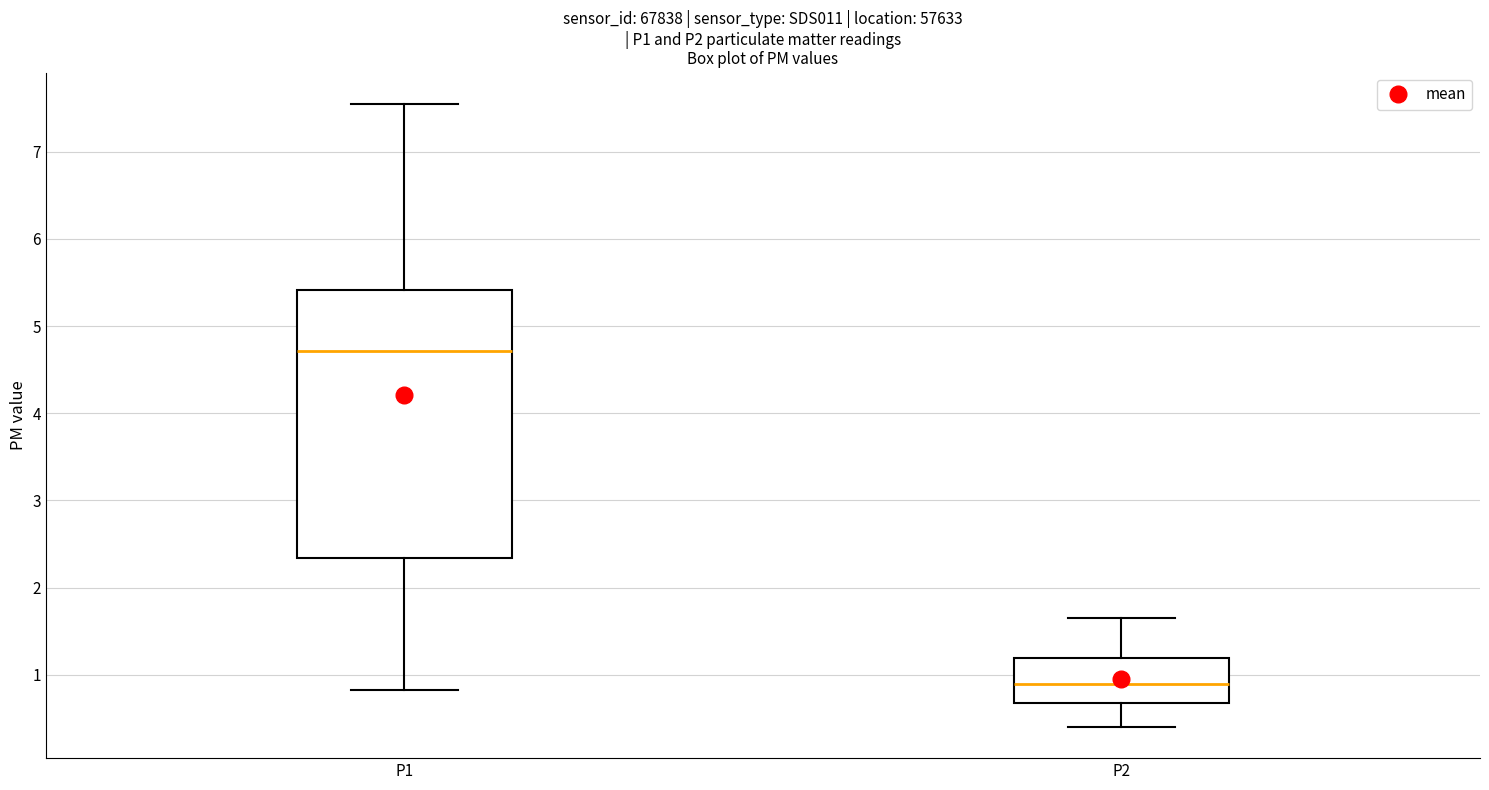

Which box is the tallest, from its lower edge to its upper edge?

P1